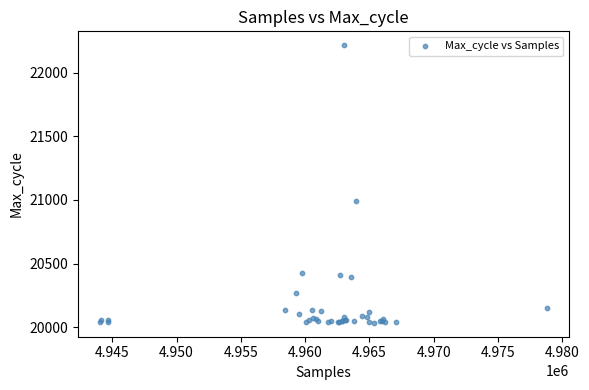

What Y value in the scatter plot is closest to 21125?

20988